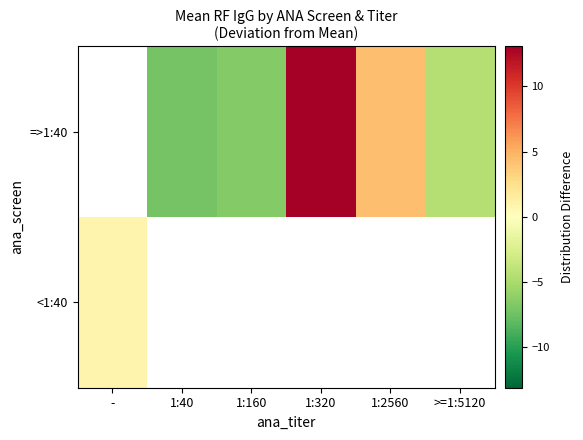

True or false: =>1:40 has a value of 1.2 at 1:2560.

False